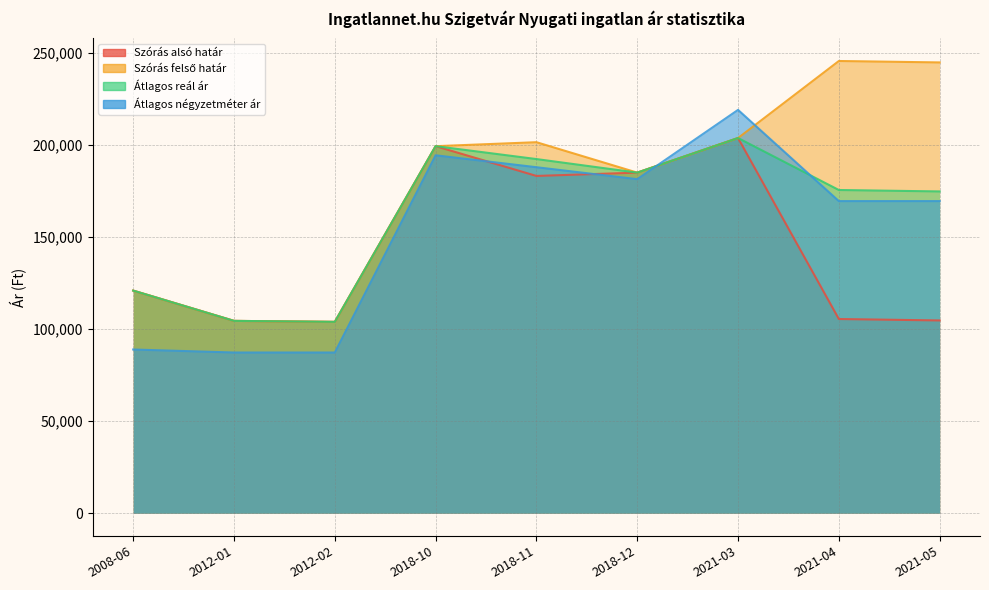

How many data points in Átlagos négyzetméter ár are above 169558?

4